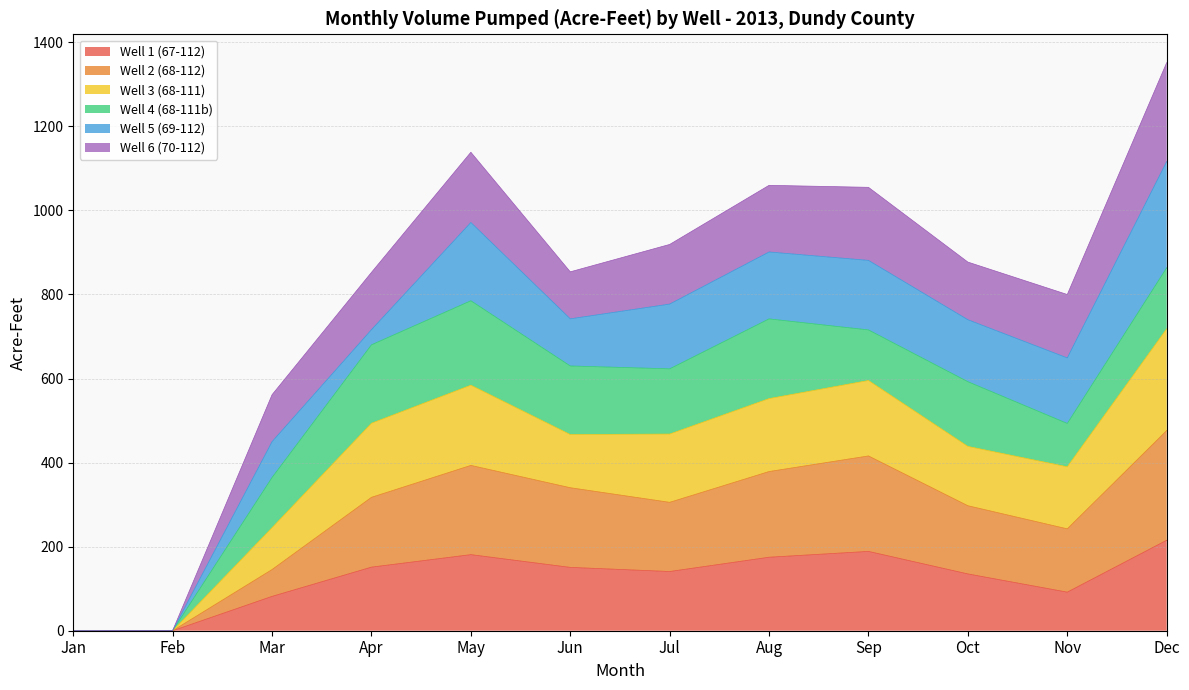

What is the difference between the highest and lowest values at Oct?

741.9